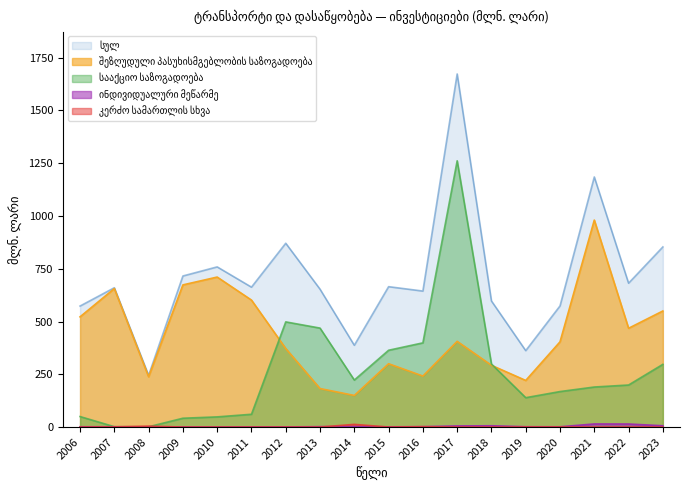

List the labels in order of შეზღუდული პასუხისმგებლობის საზოგადოება value, largest first.

2021, 2010, 2009, 2007, 2011, 2023, 2006, 2022, 2017, 2020, 2012, 2015, 2018, 2016, 2008, 2019, 2013, 2014